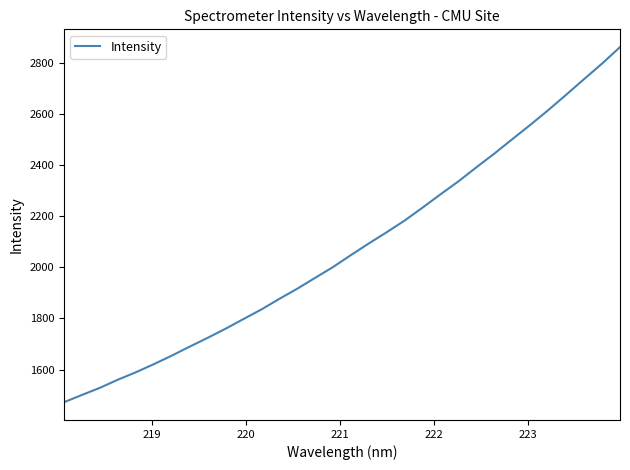

What is the difference between the maximum and minimum values?

1387.9